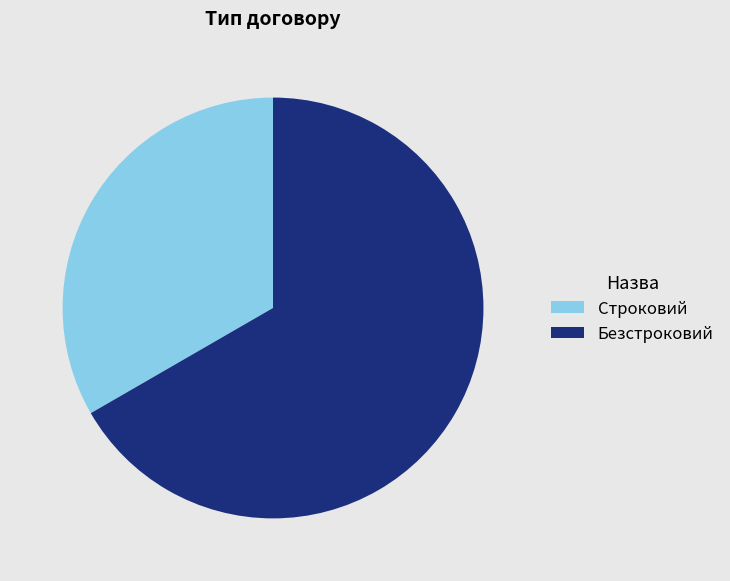

Do Строковий and Безстроковий together represent more than half of the pie?

Yes